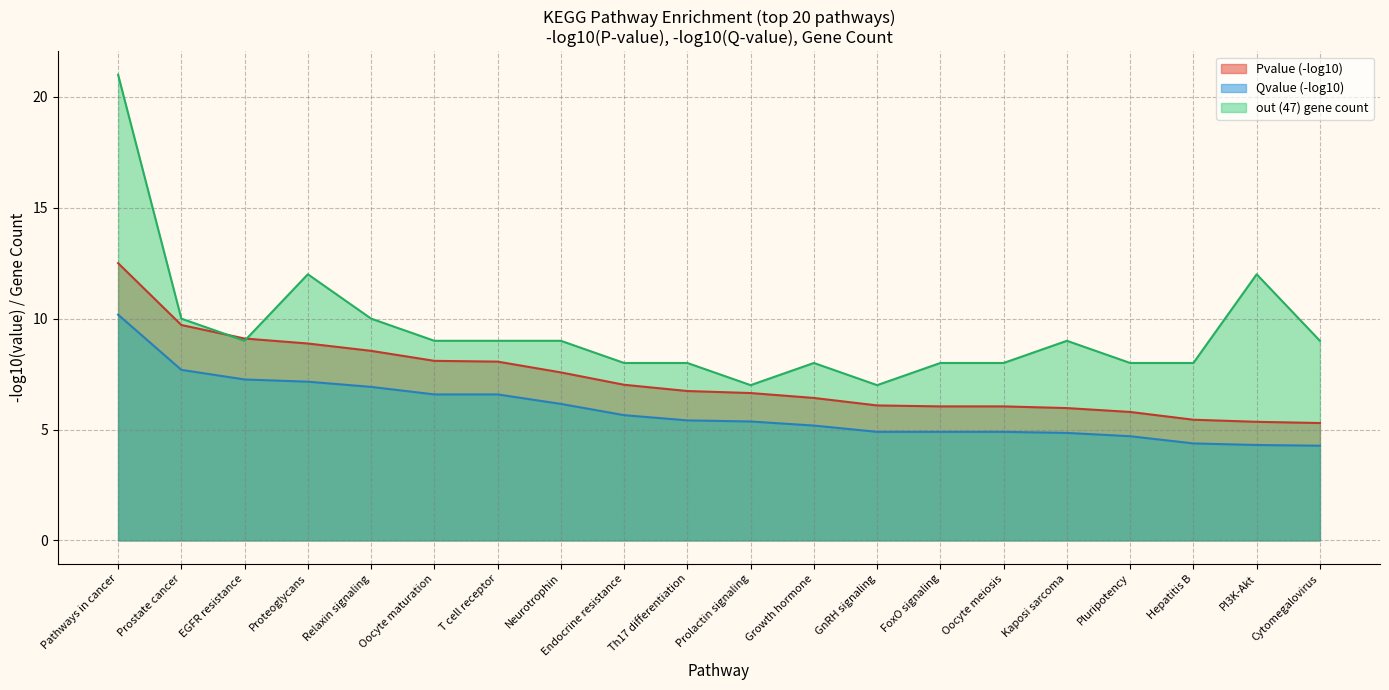

Is it true that Pvalue equals 0.0 at Th17 differentiation?

False